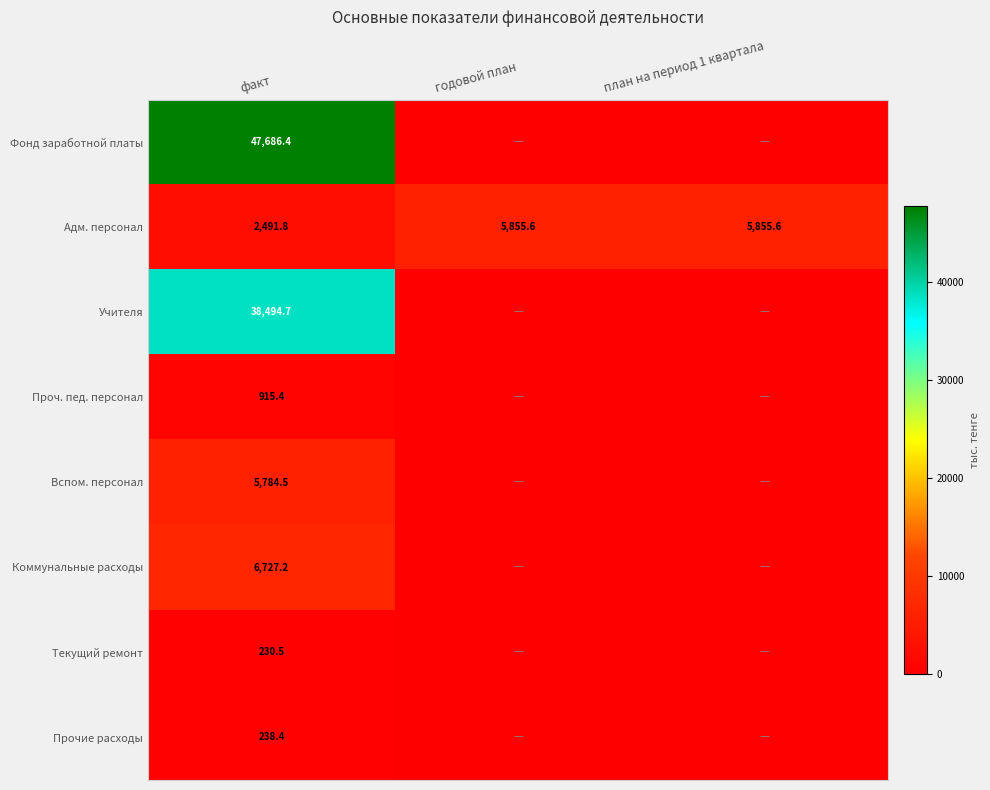

The Адм. персонал series shows 3724.4 at факт. True or false?

False